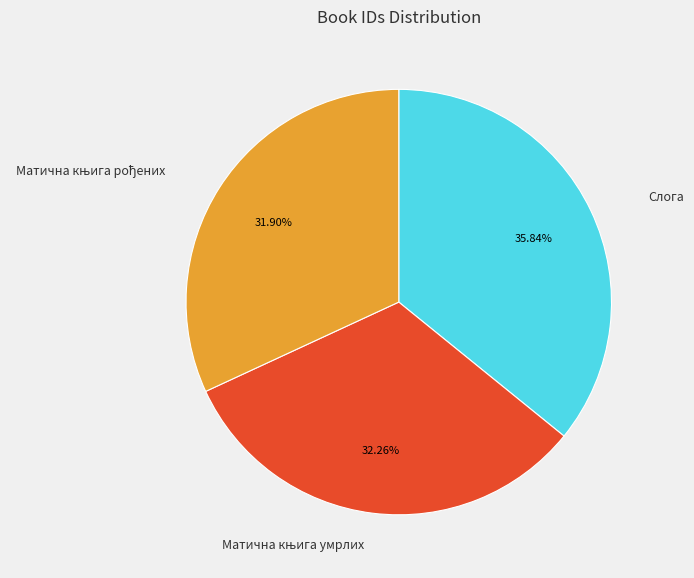

Is there any slice that represents more than half of the pie?

No